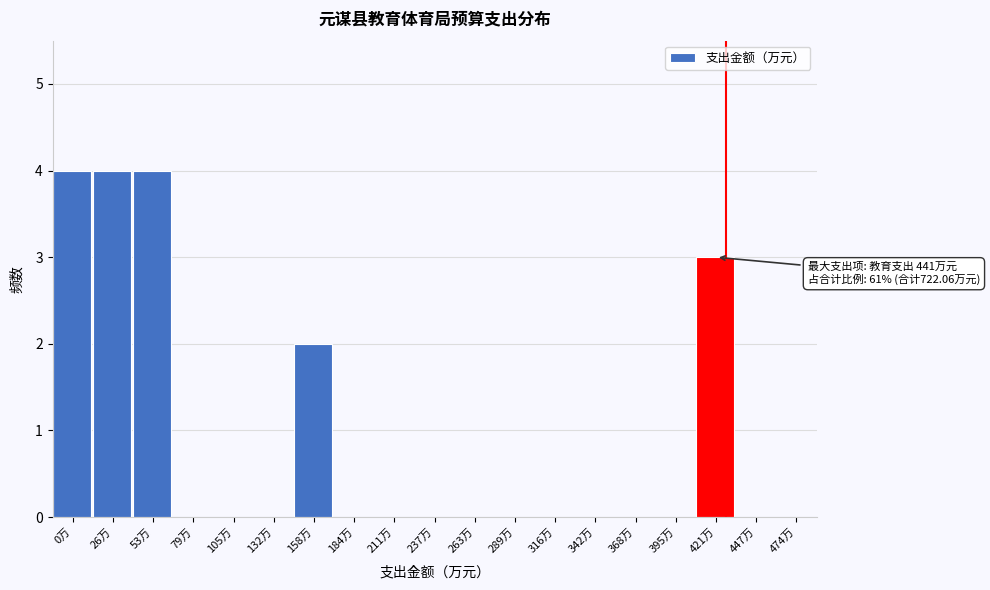

Reading right to left, what are all the values shown in this chart?

474万=0	447万=0	421万=3	395万=0	368万=0	342万=0	316万=0	289万=0	263万=0	237万=0	211万=0	184万=0	158万=2	132万=0	105万=0	79万=0	53万=4	26万=4	0万=4